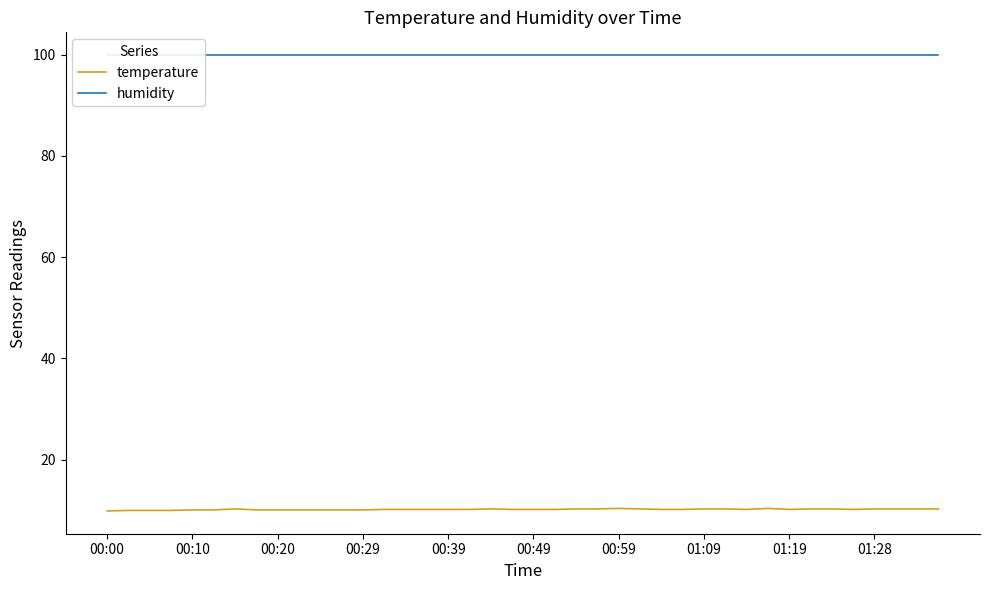

Is this an area chart (filled region under the line)?

No